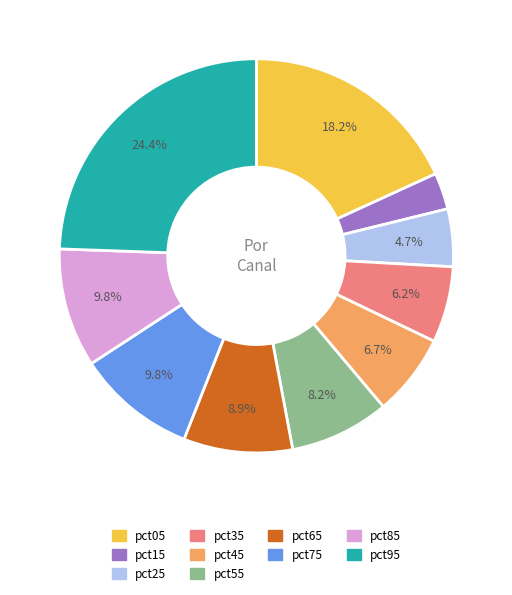

What percentage is the pct45 slice, to the nearest percent?

7%